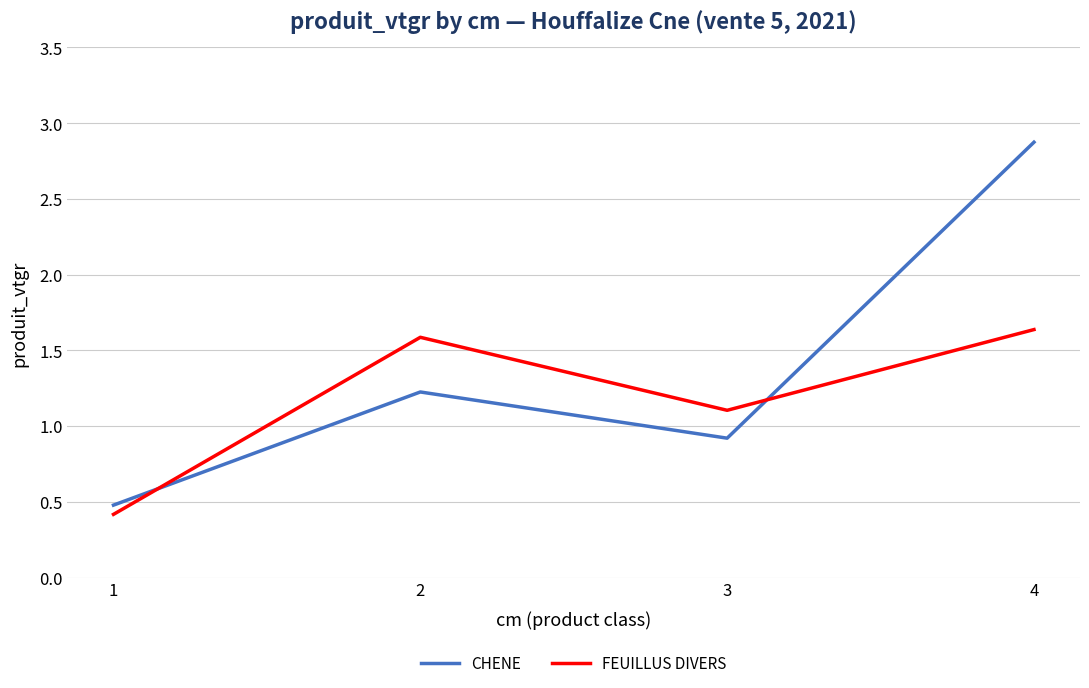

What is the minimum value shown in the chart?

0.4